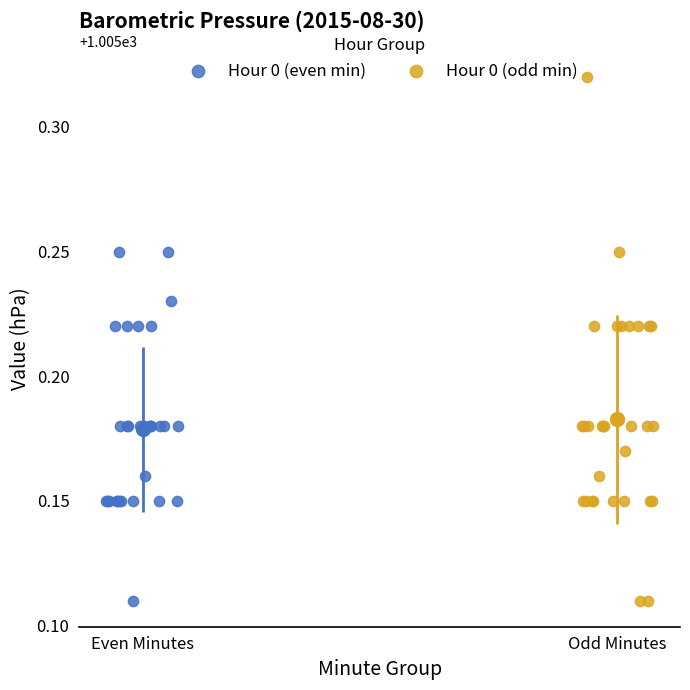

Which series has the widest spread of Y values?

Hour 0 (odd min)